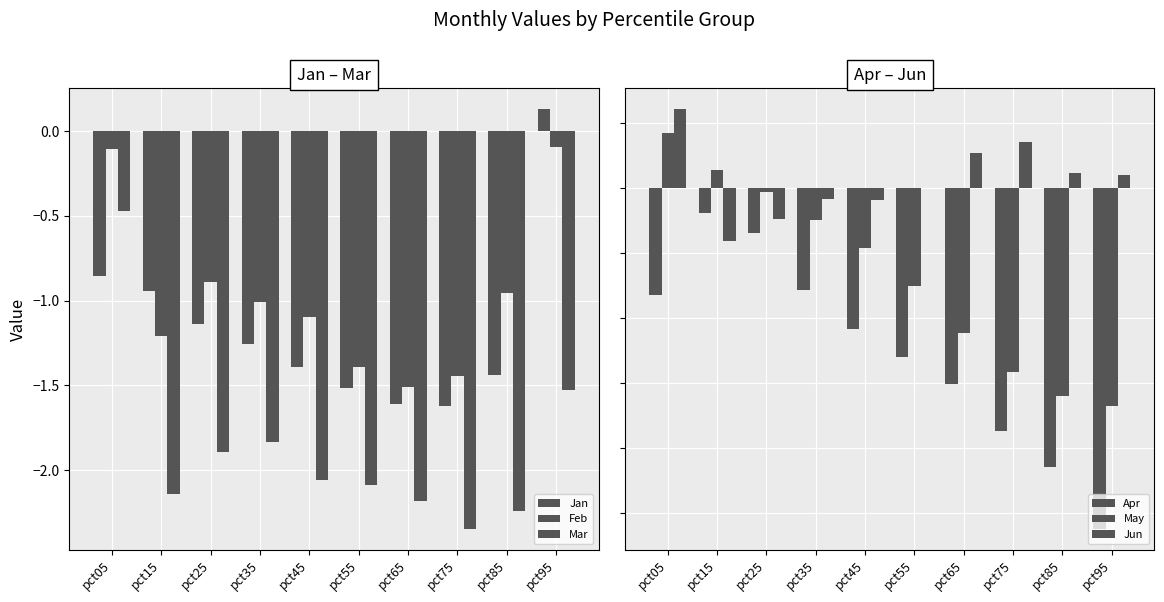

Does the chart contain any negative values?

Yes